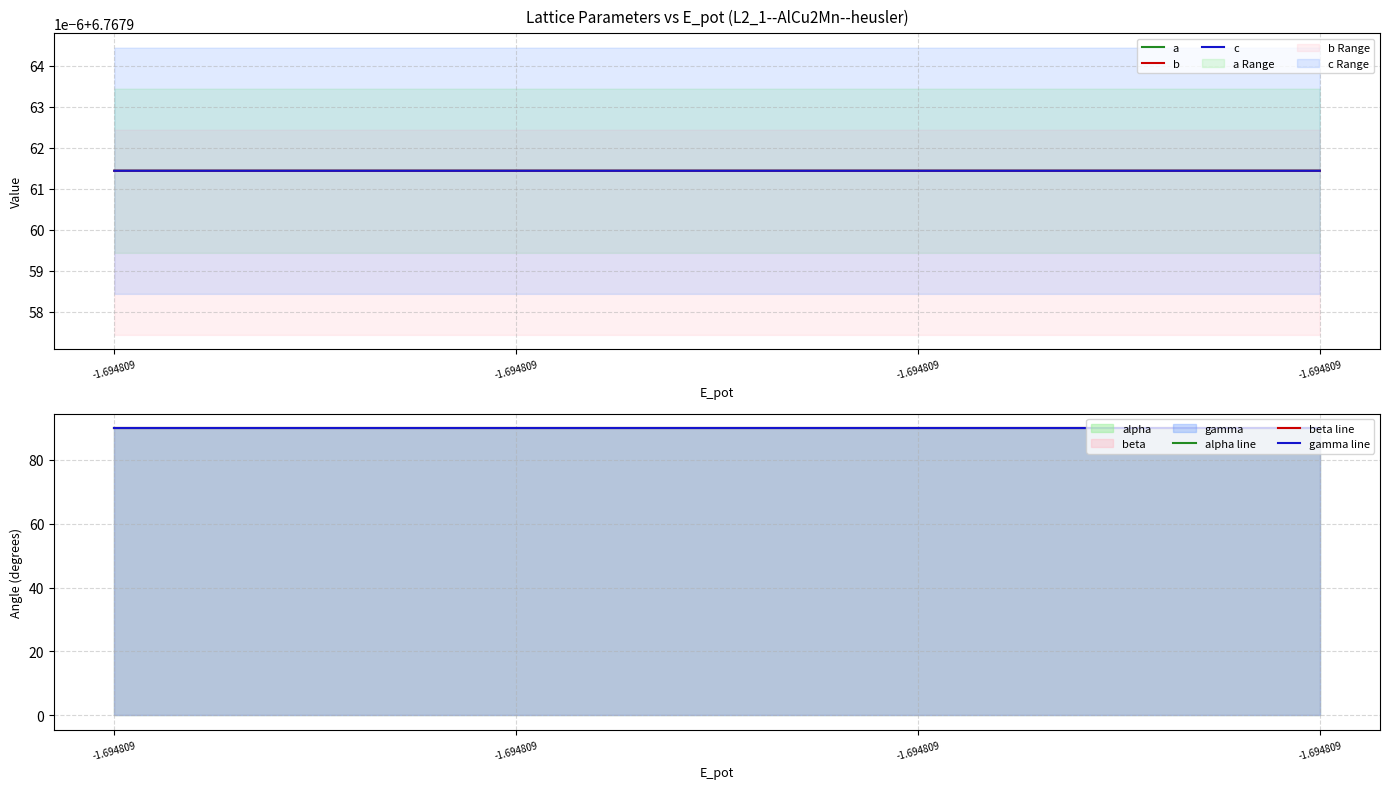

Rank the categories by a value from lowest to highest.

-1.694809, -1.694809, -1.694809, -1.694809